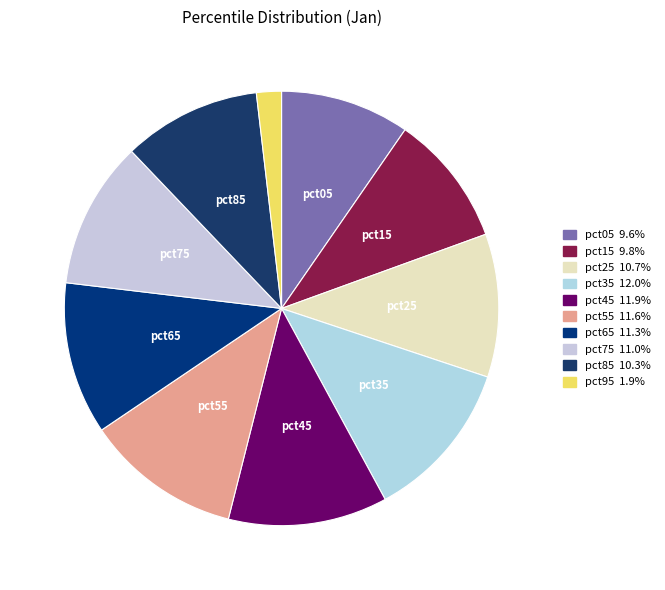

Count the number of slices in the pie.

10